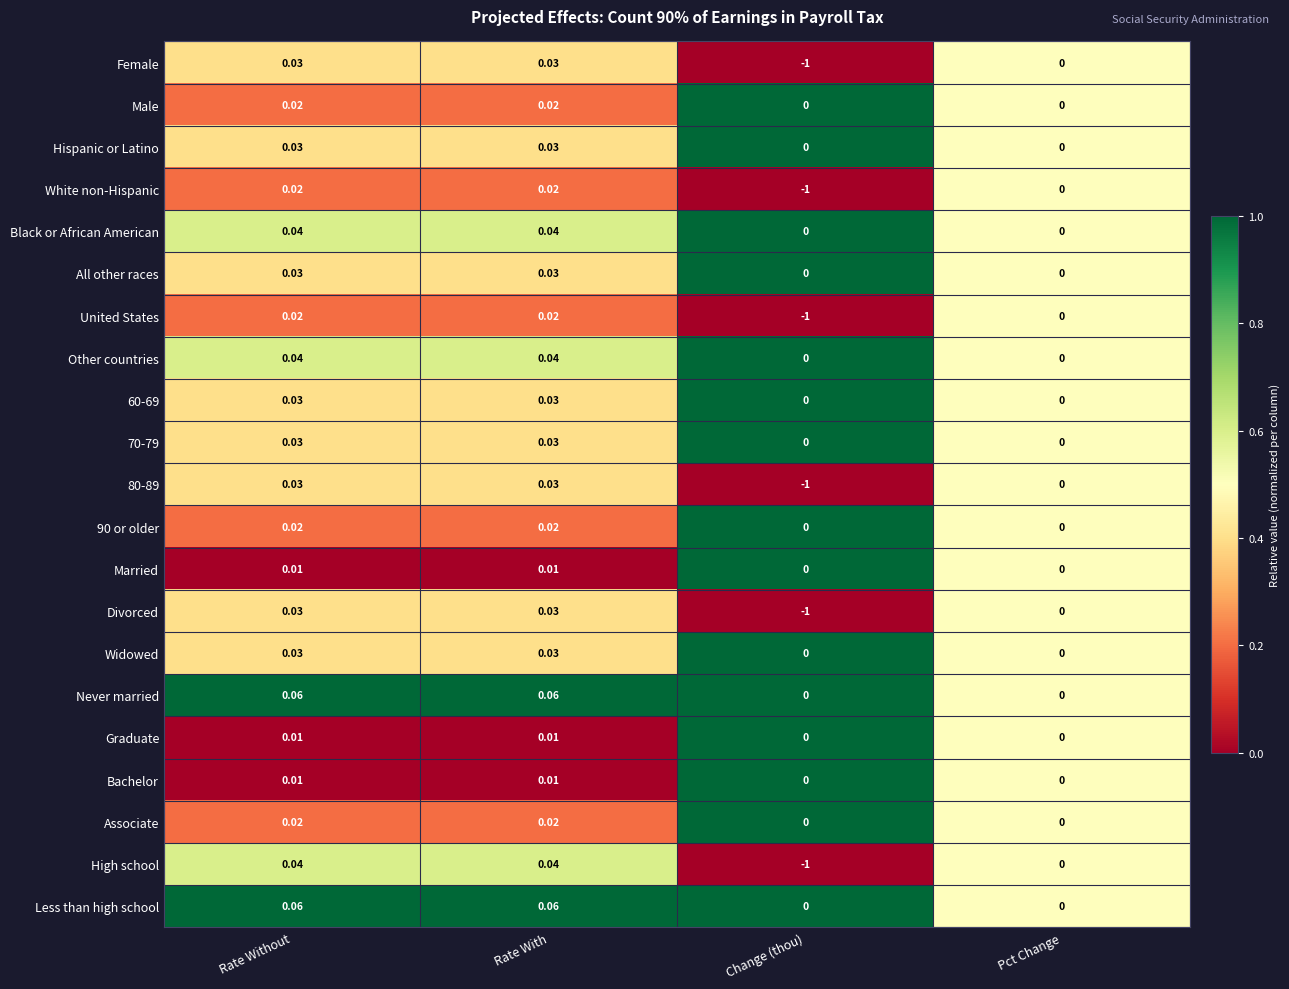

At which label is Divorced closest to 0?

Pct Change